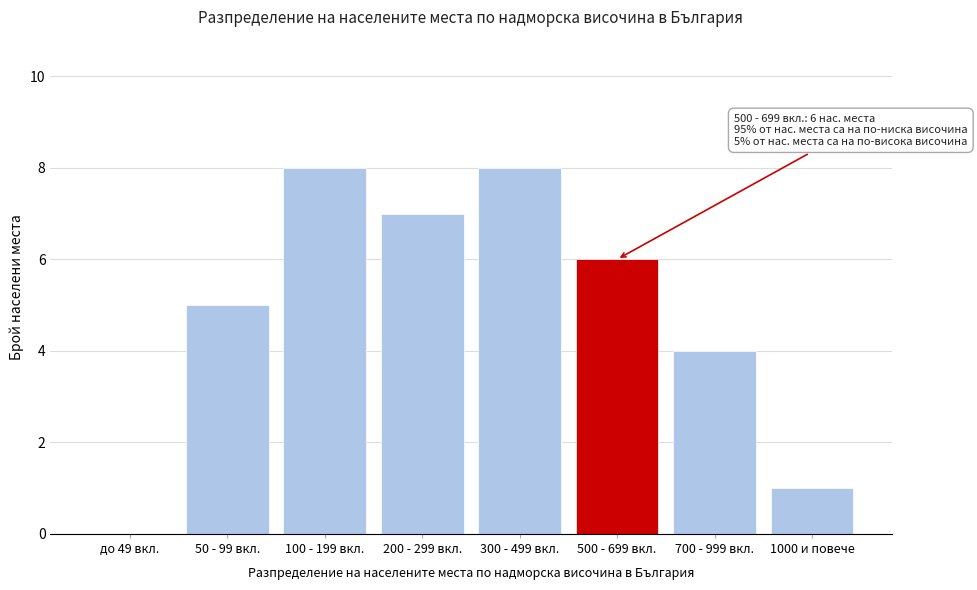

Reading left to right, extract all data points from this chart.

до 49 вкл.=0	50 - 99 вкл.=5	100 - 199 вкл.=8	200 - 299 вкл.=7	300 - 499 вкл.=8	500 - 699 вкл.=6	700 - 999 вкл.=4	1000 и повече=1